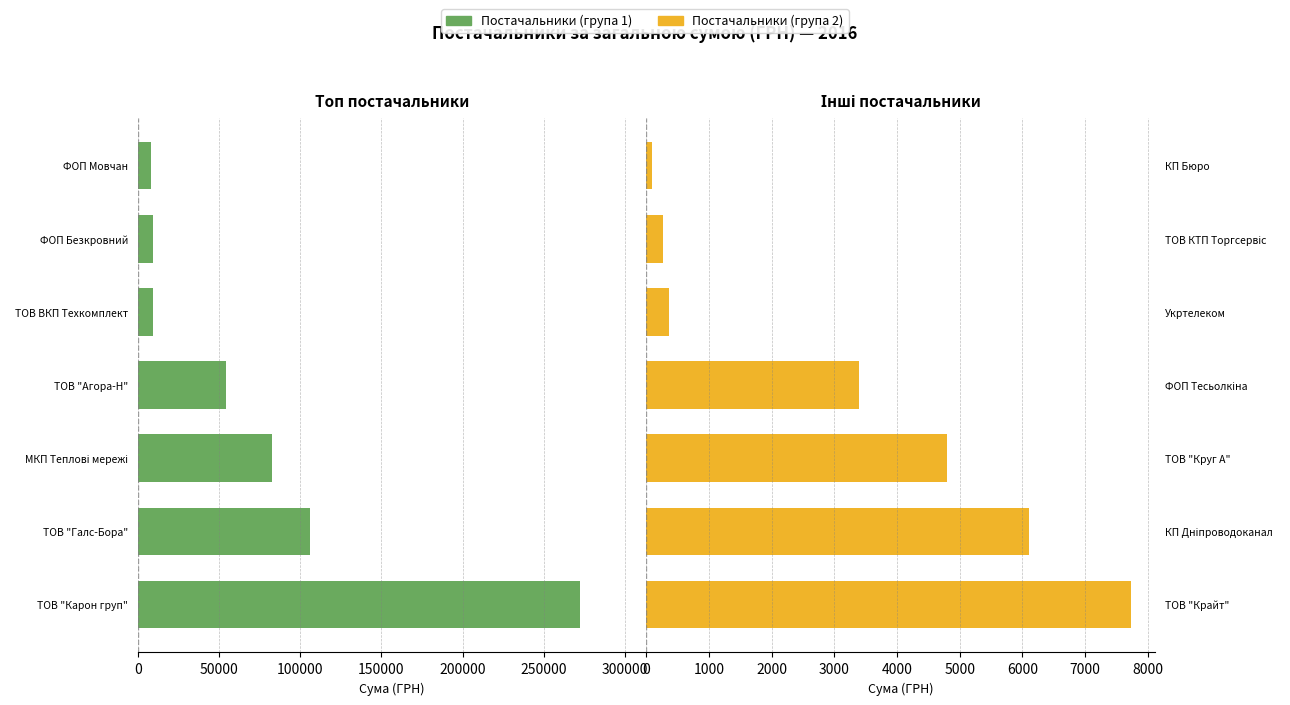

What is the value of the Постачальники (ліво) bar at the 6th from the left?

9063.0